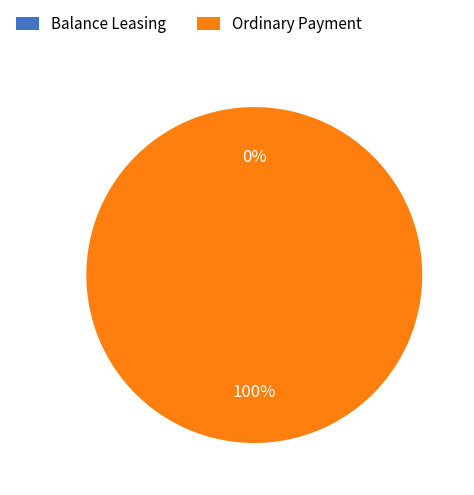

What is the change in value from Balance Leasing to Ordinary Payment?

+1